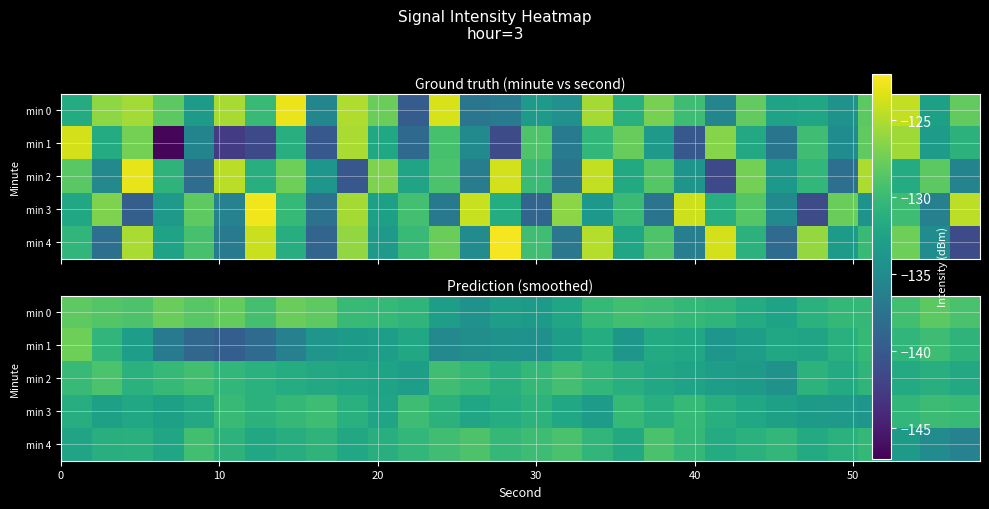

Which series has the widest spread of values?

min 1